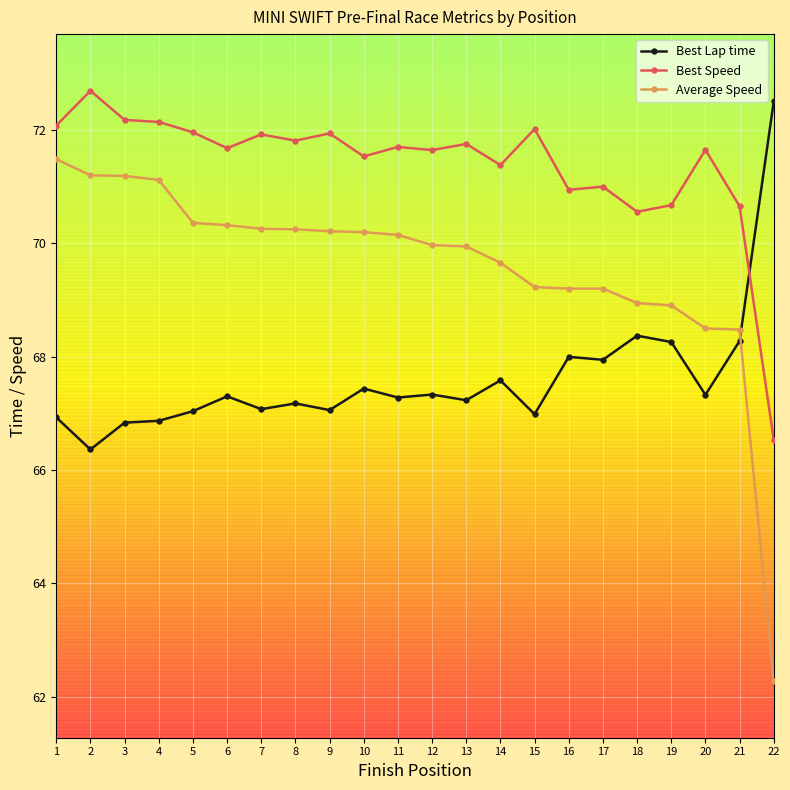

What is the maximum value for Best Speed?

72.7